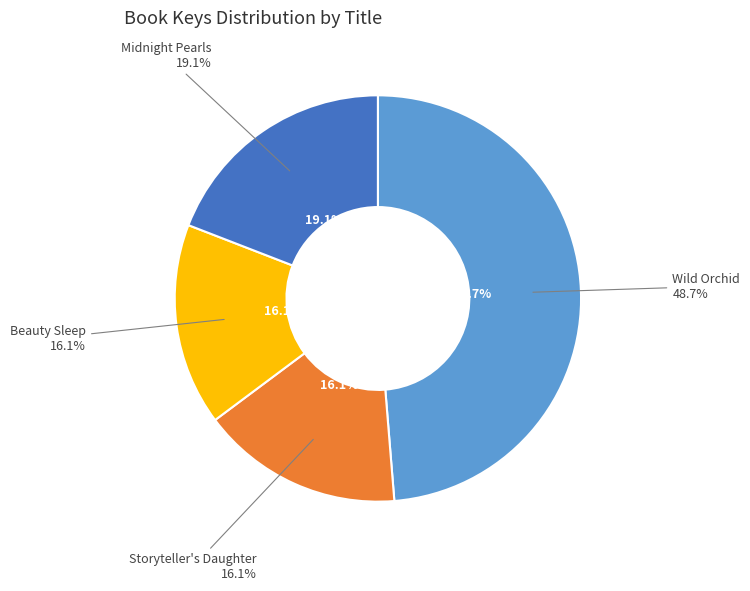

How many slices are in this pie chart?

4